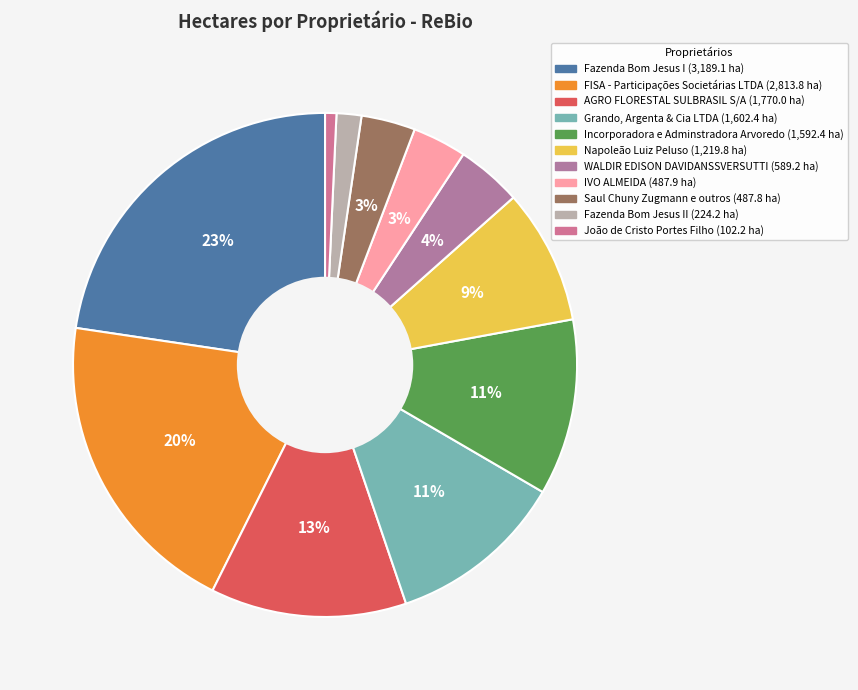

To the nearest percent, what is the average slice percentage?

9%